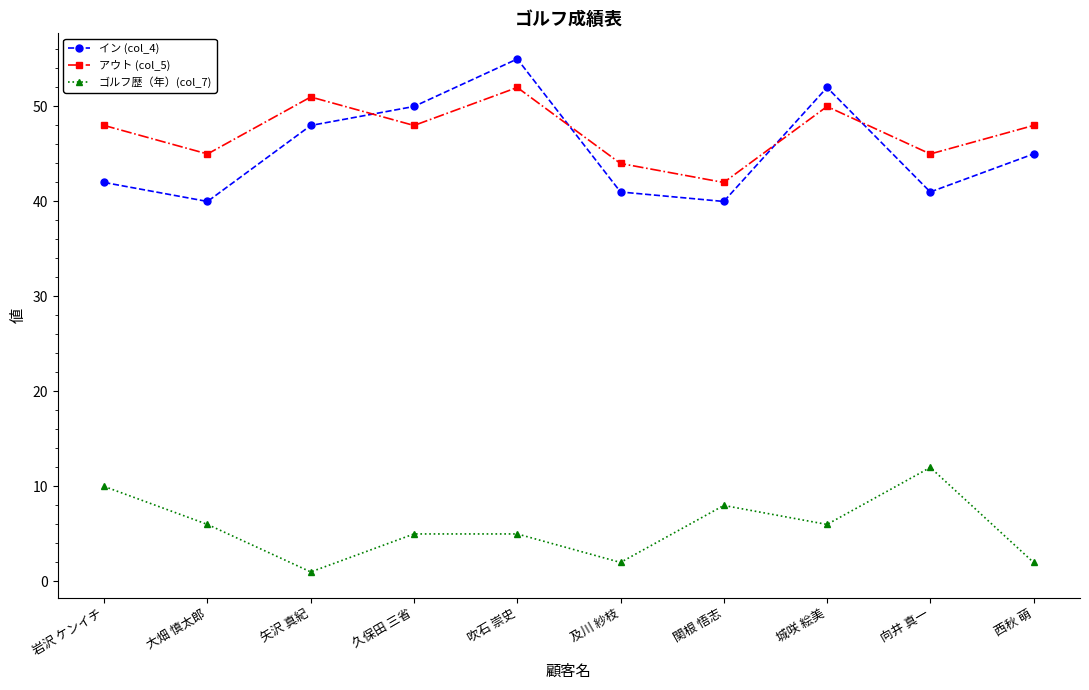

How many data points in イン (col_4) are less than 45?

5